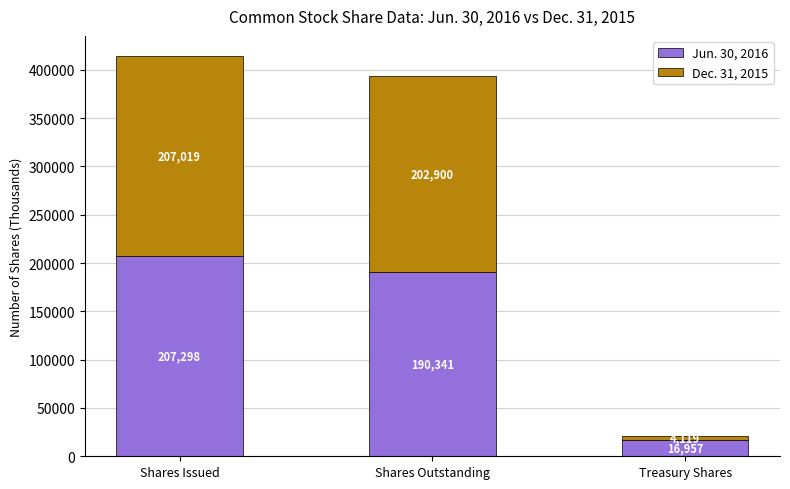

What value does the Jun. 30, 2016 series have at Shares Issued?

207298